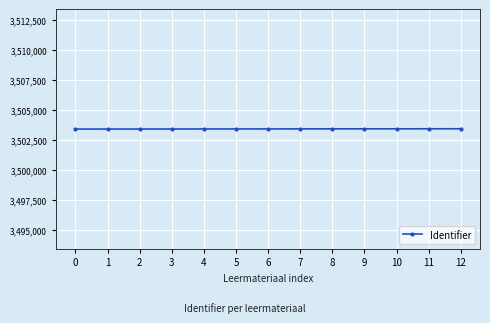

What is the greatest value displayed?

3503440